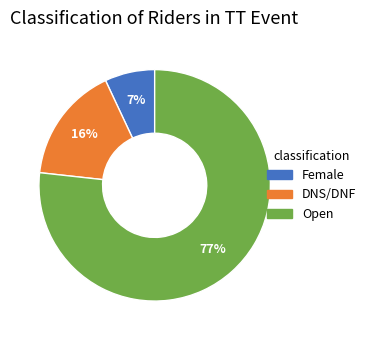

What is the ratio of the value at DNS/DNF to the value at Open?

0.2